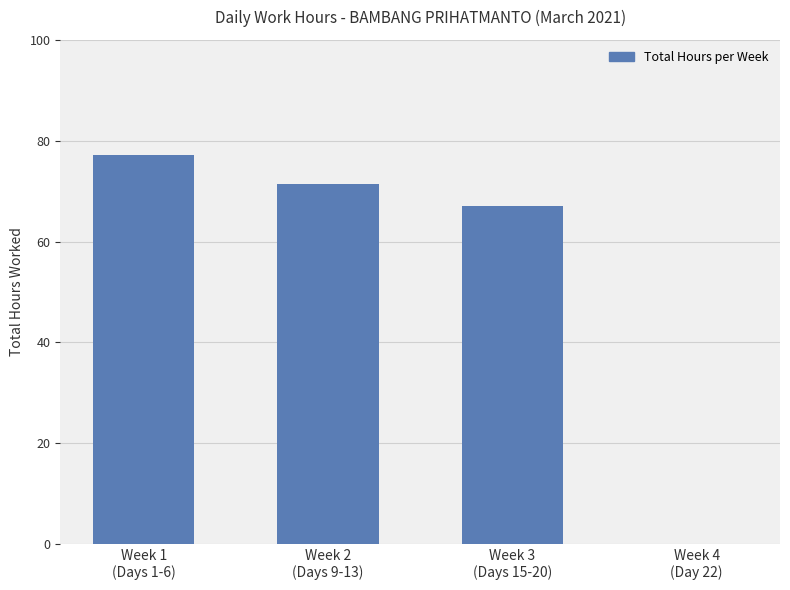

Reading right to left, list all the values displayed in this chart.

0.0	67.0	71.5	77.1